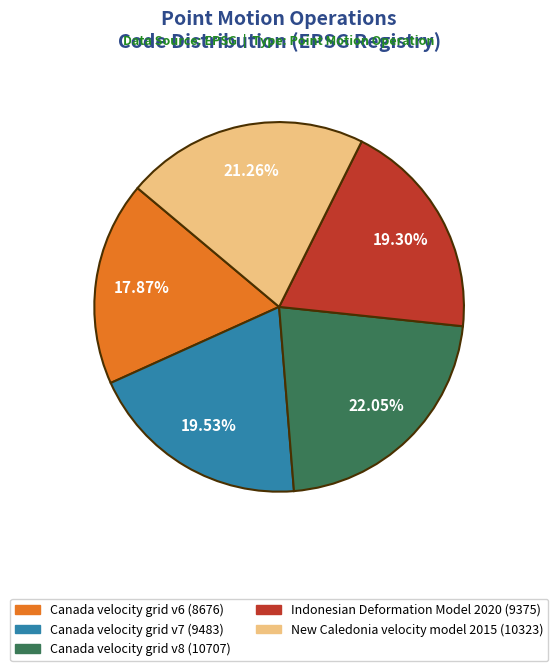

How many segments does this pie chart have?

5